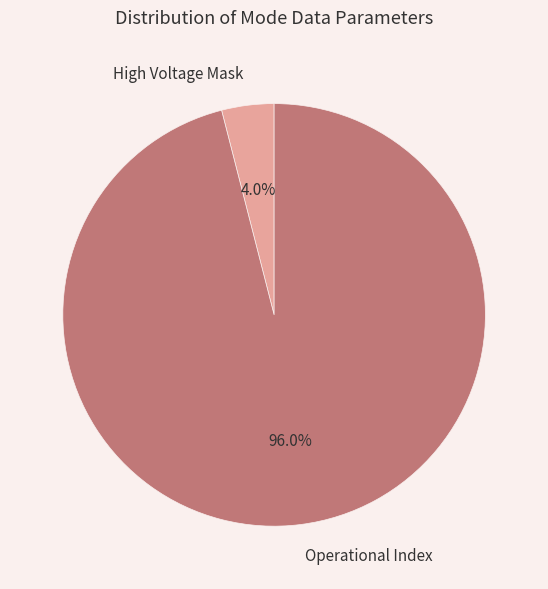

Which slice is the smallest?

High Voltage Mask